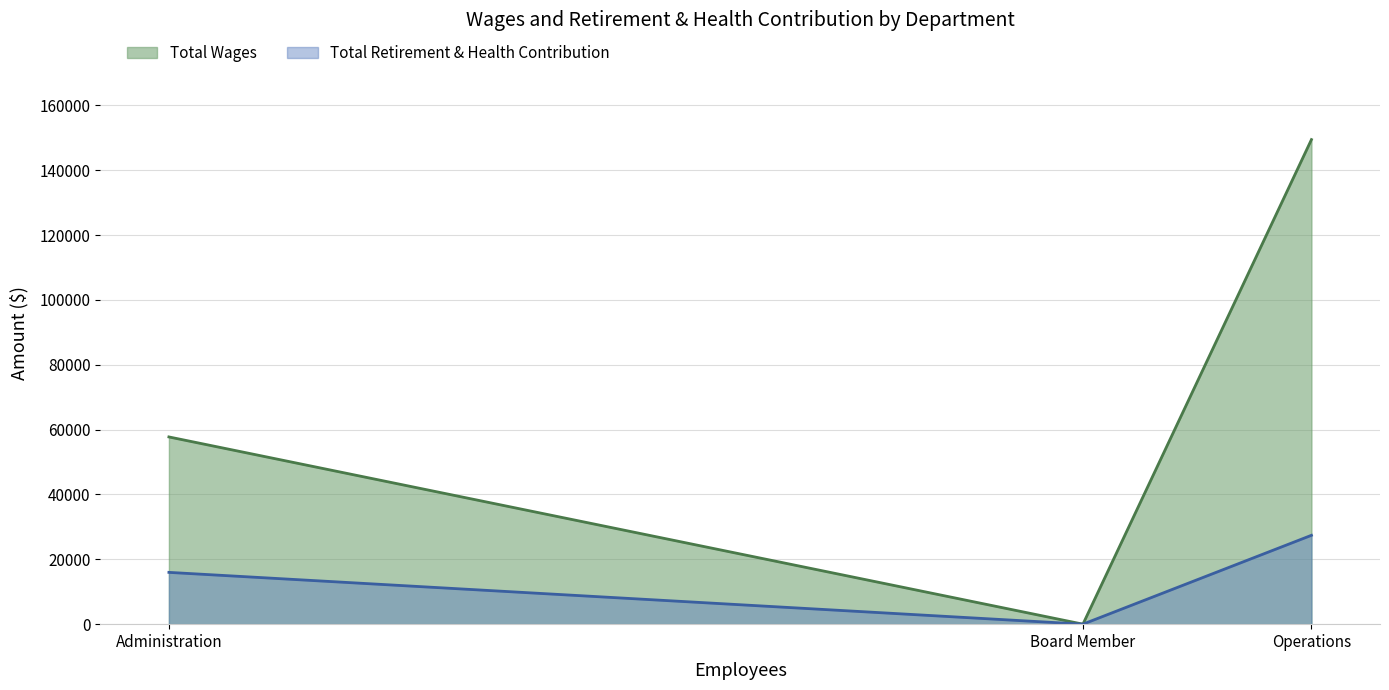

What are all the series names shown in the legend?

Total Wages, Total Retirement & Health Contribution